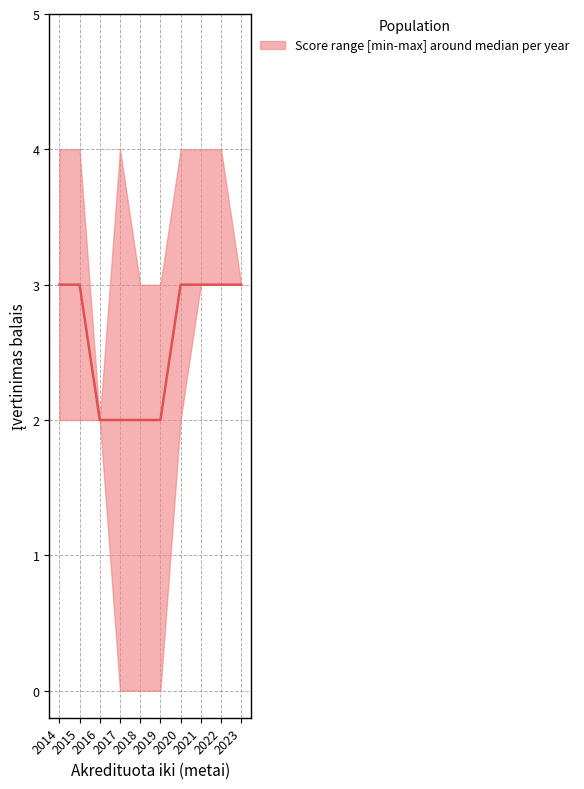

Rank the categories by value from lowest to highest.

2016, 2017, 2018, 2019, 2014, 2015, 2020, 2021, 2022, 2023